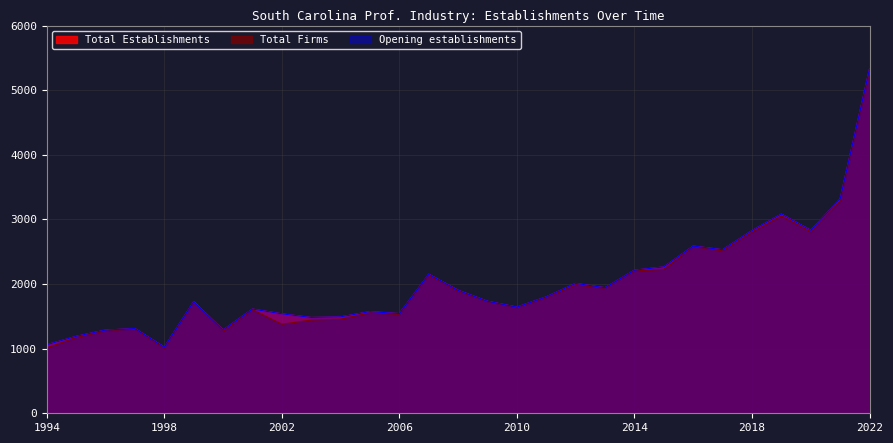

Read the Total Firms value at 1997.

1305